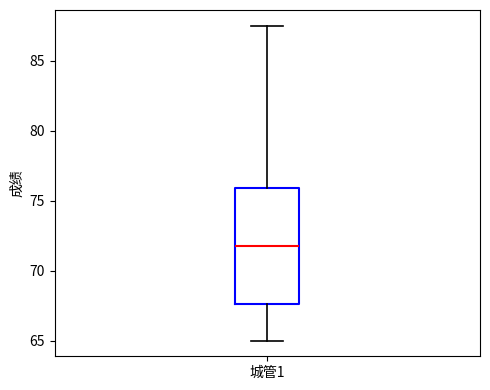

Where is the lower edge of the box for 城管1 on the y-axis? The values are not printed on the chart, so give them approximately, as read against the axis.

67.5